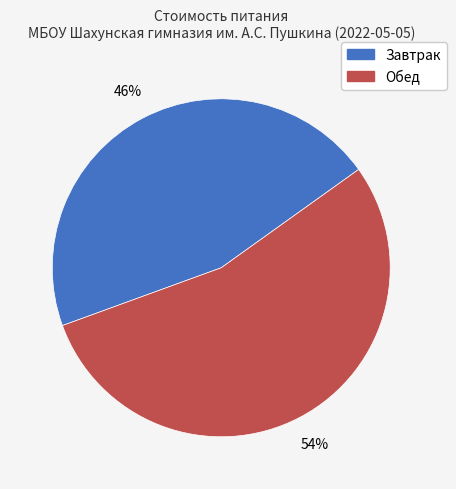

How many slices are in this pie chart?

2